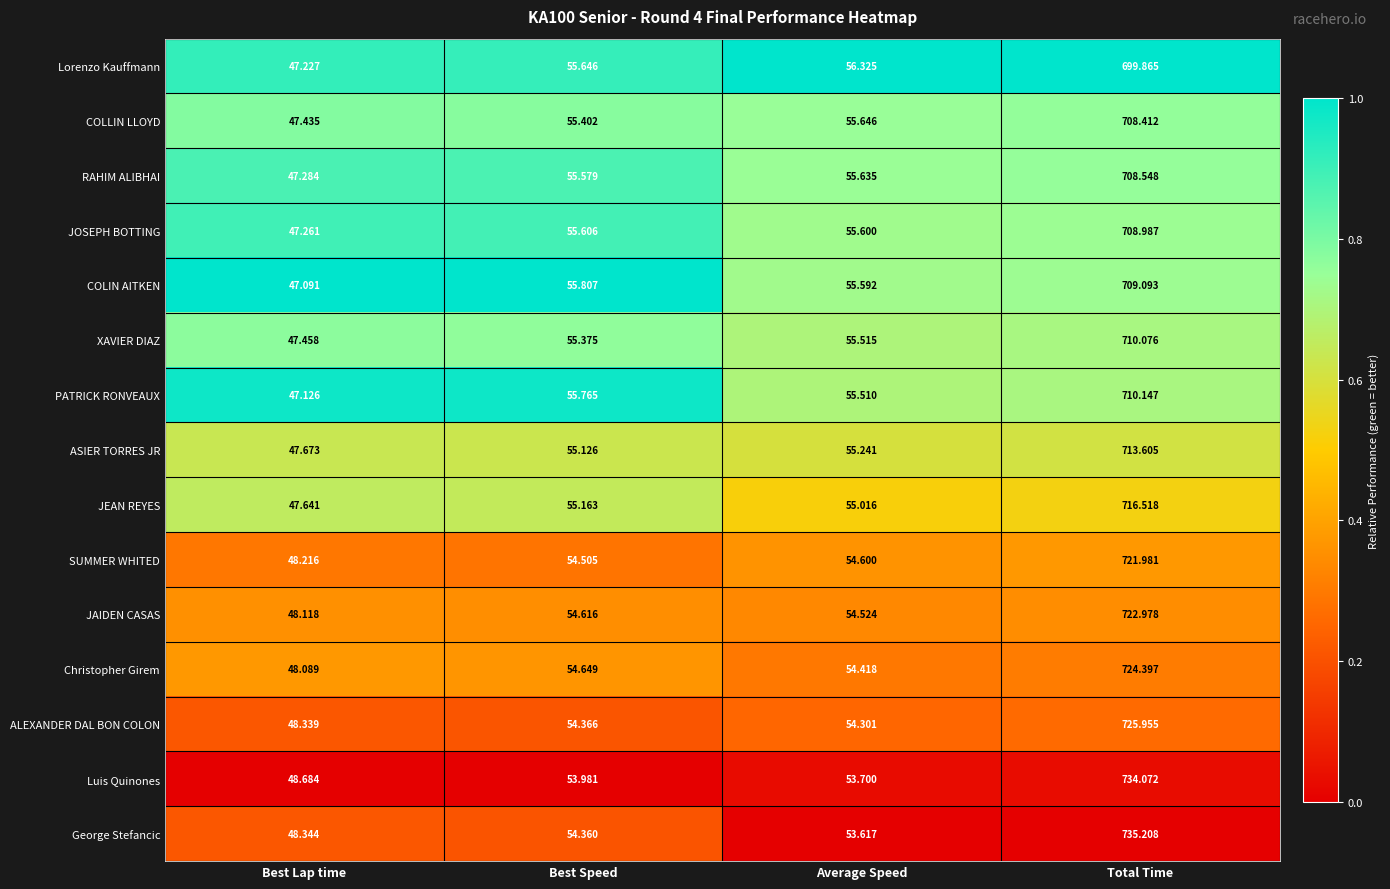

What is the total value across all series at Best Lap time?

716.0